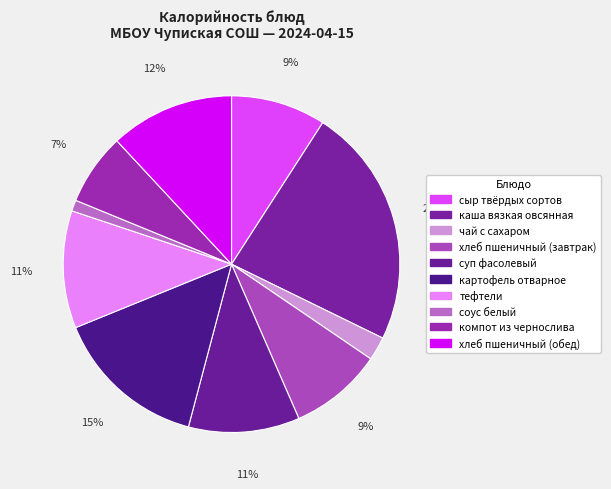

How many slices are in this pie chart?

10